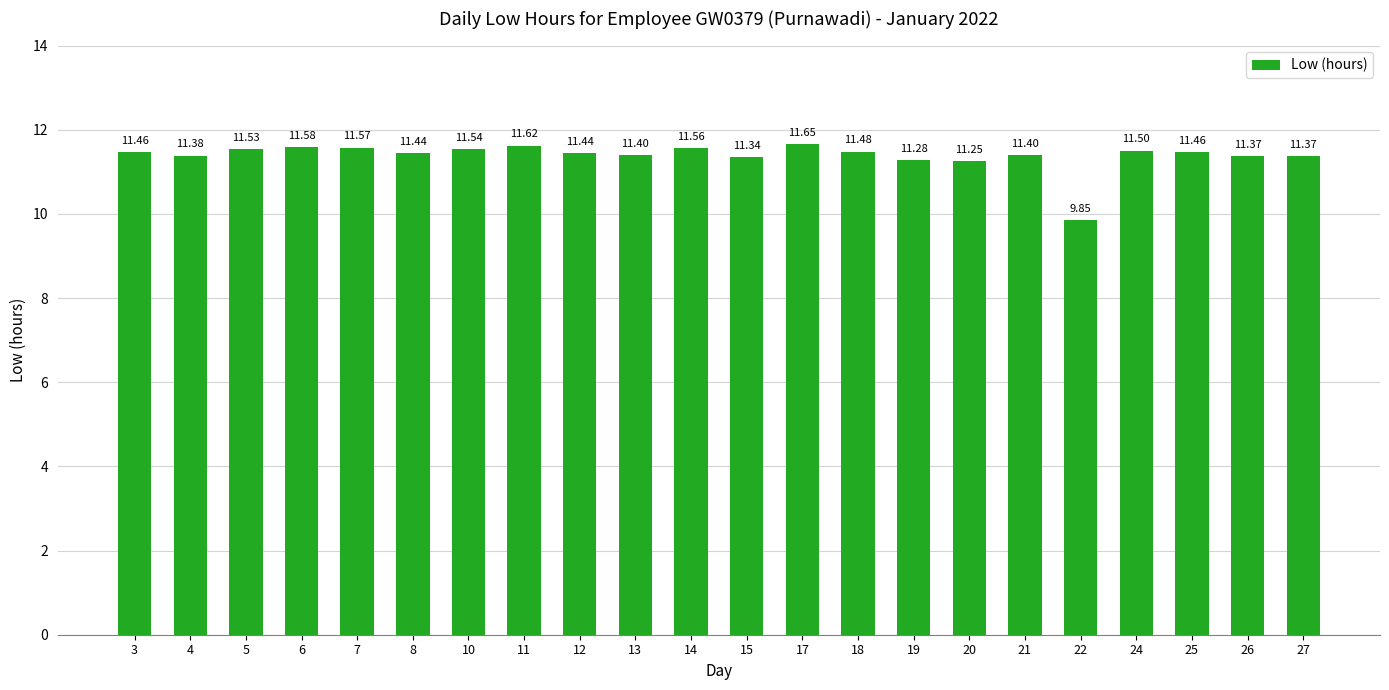

What is the sum of the values at 10 and 7?

23.1